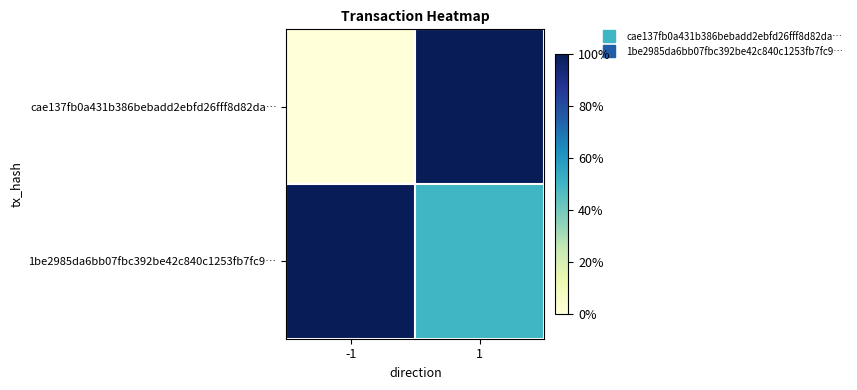

Rank the series by their average value, from lowest to highest.

cae137fb0a431b386bebadd2ebfd26fff8d82da…, 1be2985da6bb07fbc392be42c840c1253fb7fc9…